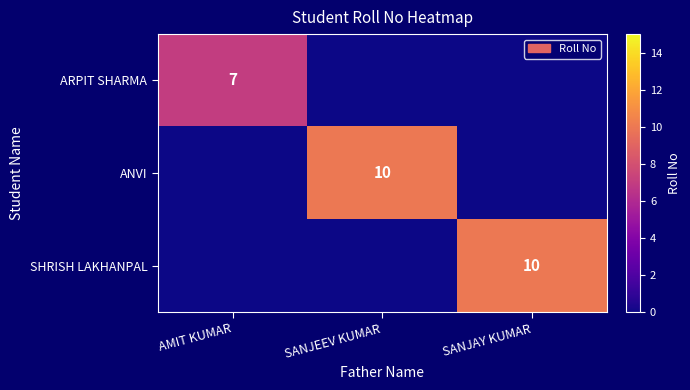

The SHRISH LAKHANPAL series shows 10 at SANJAY KUMAR. True or false?

True